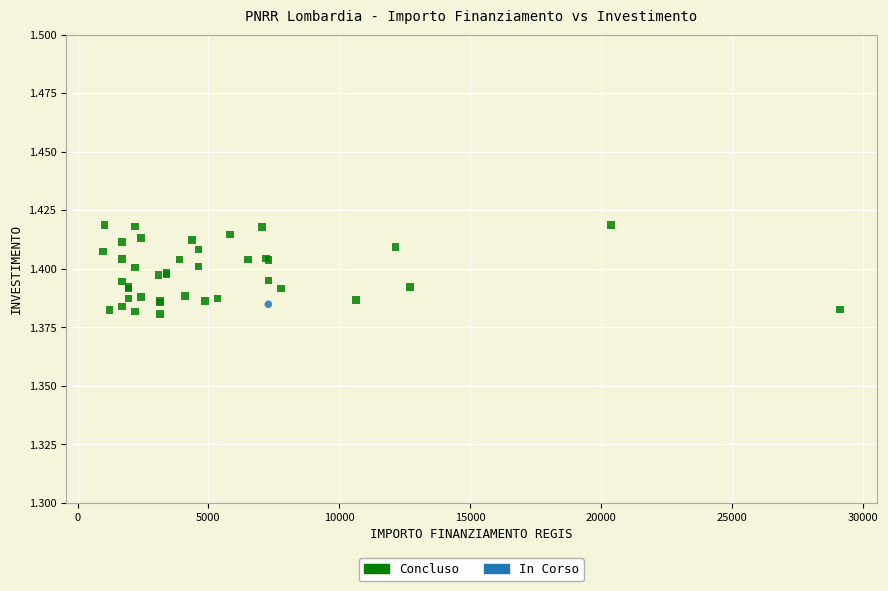

What are all the series names shown in the legend?

Concluso, In Corso